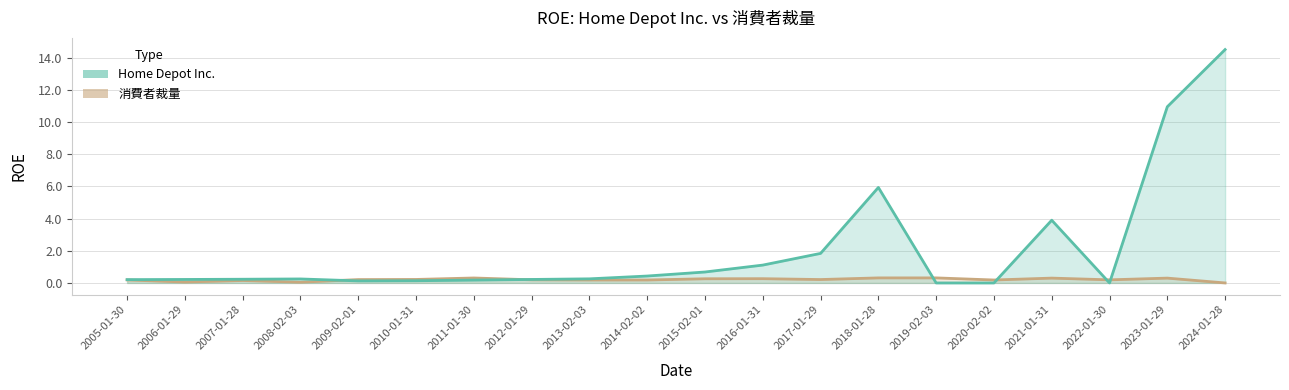

How many interior local valleys does the 消費者裁量 series have?

6